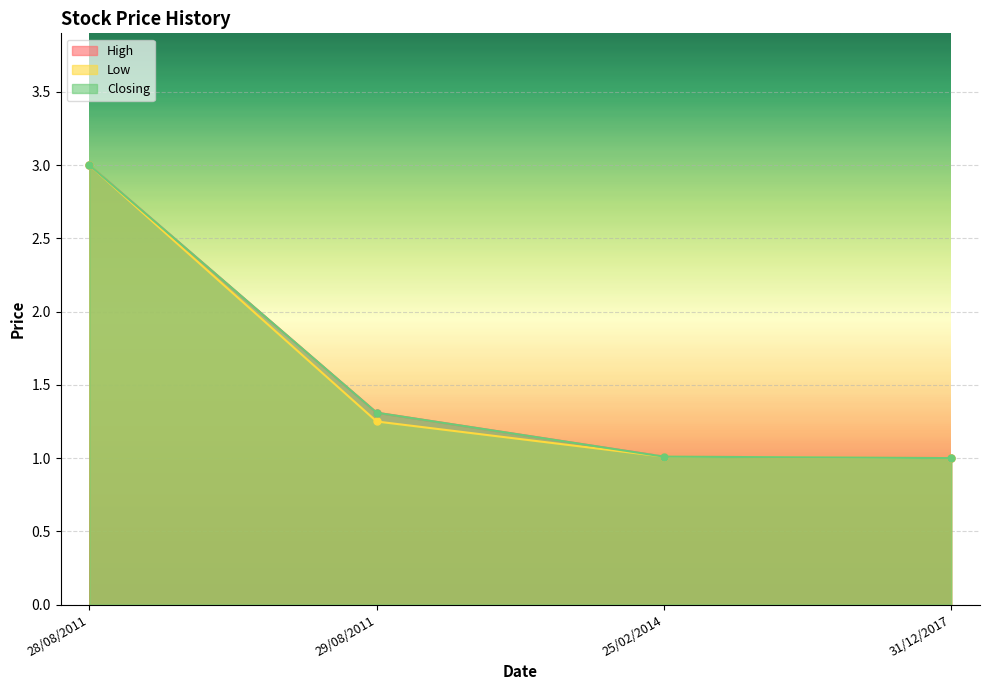

What position from the left is 25/02/2014?

3